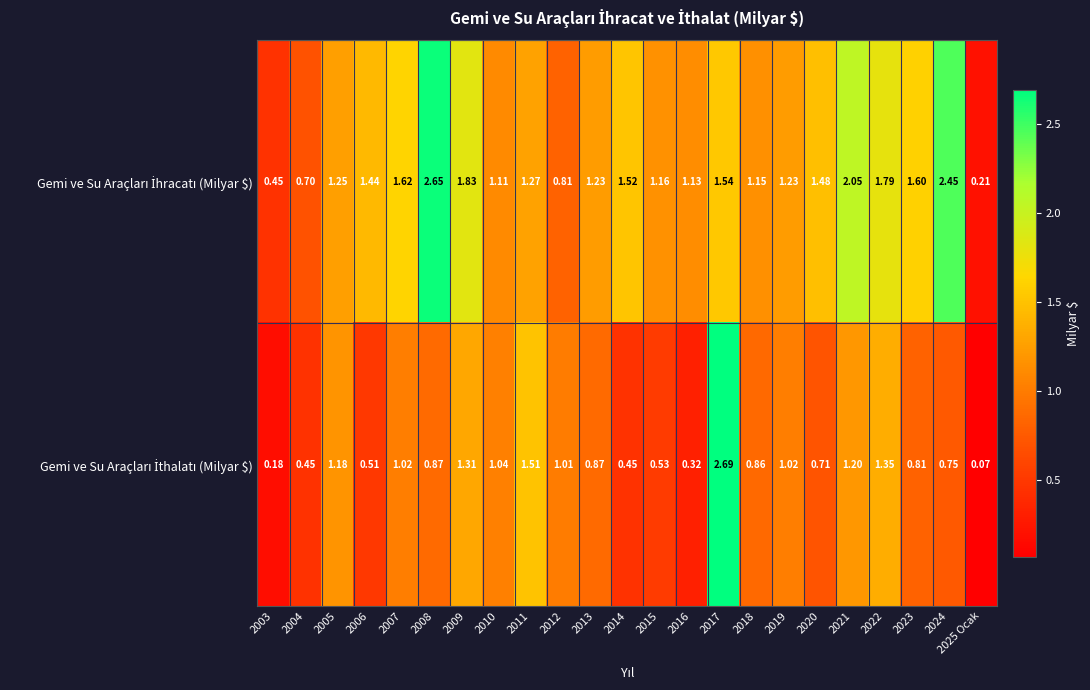

Rank the series by their maximum value, from lowest to highest.

Gemi ve Su Araçları İhracatı (Milyar $), Gemi ve Su Araçları İthalatı (Milyar $)